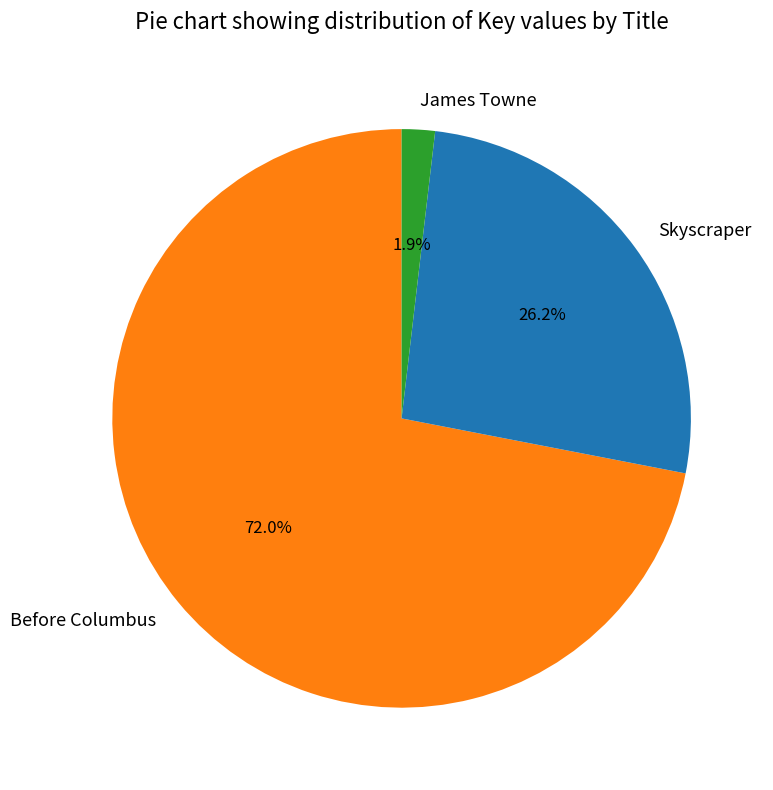

Does James Towne represent more than half of the total?

No